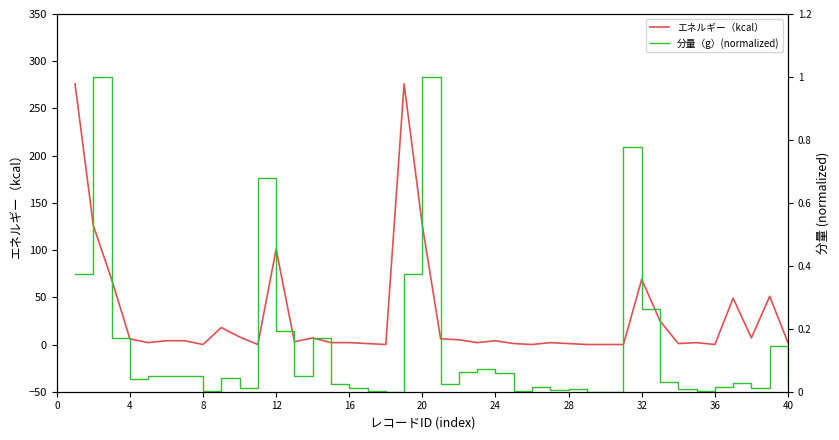

How many interior local valleys does the 分量（g）(normalized) series have?

11